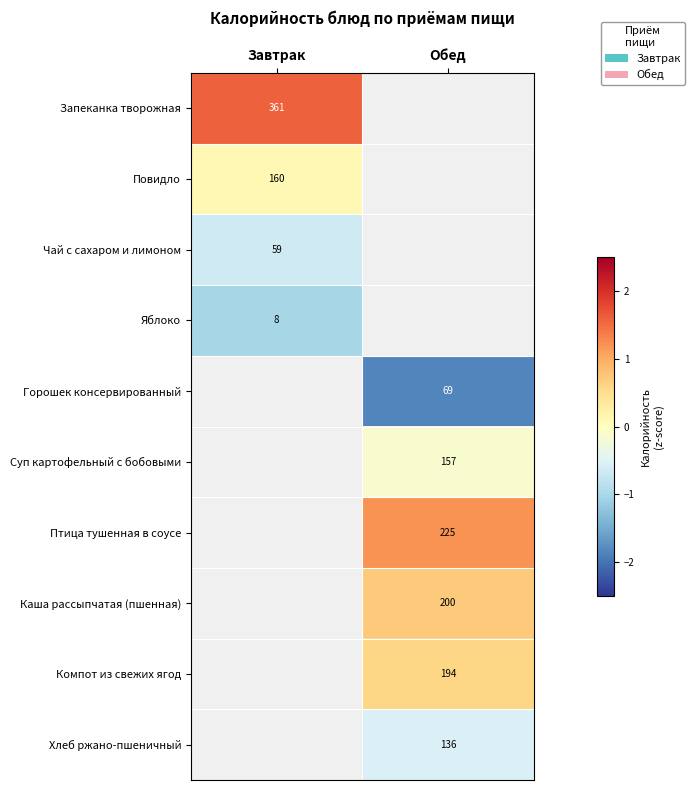

Is the value of Повидло at Завтрак greater than the value of Горошек консервированный at Обед?

Yes